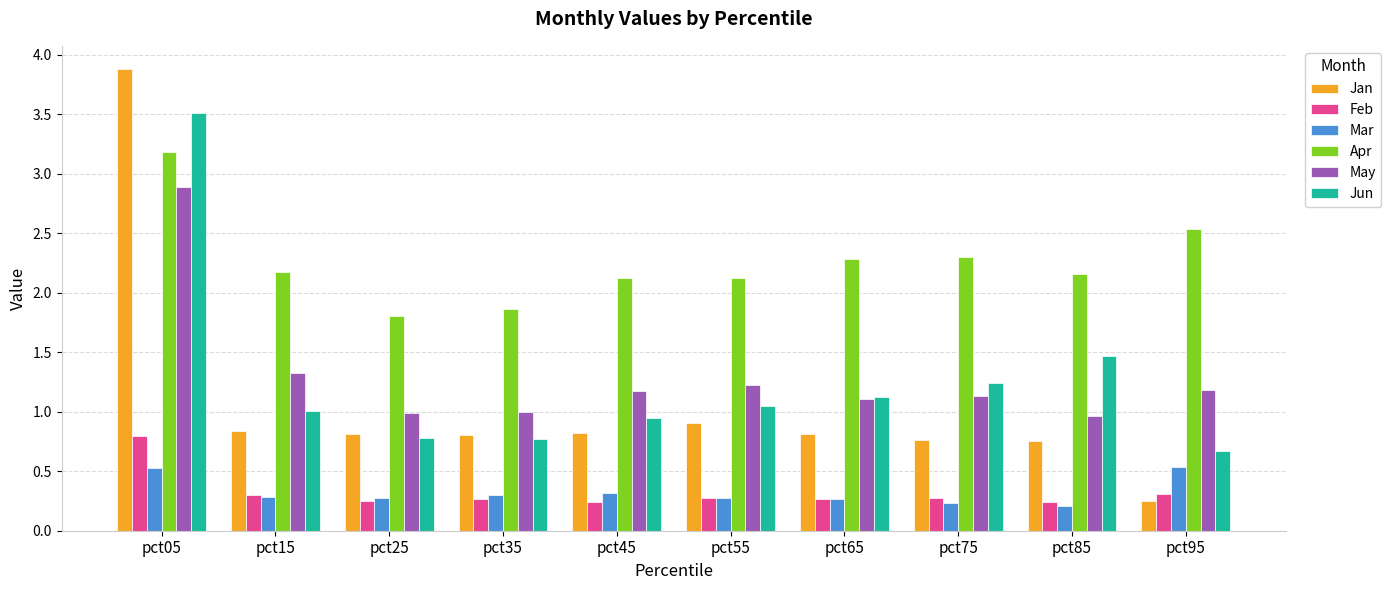

What is the value of the Mar bar at the 10th from the left?

0.5